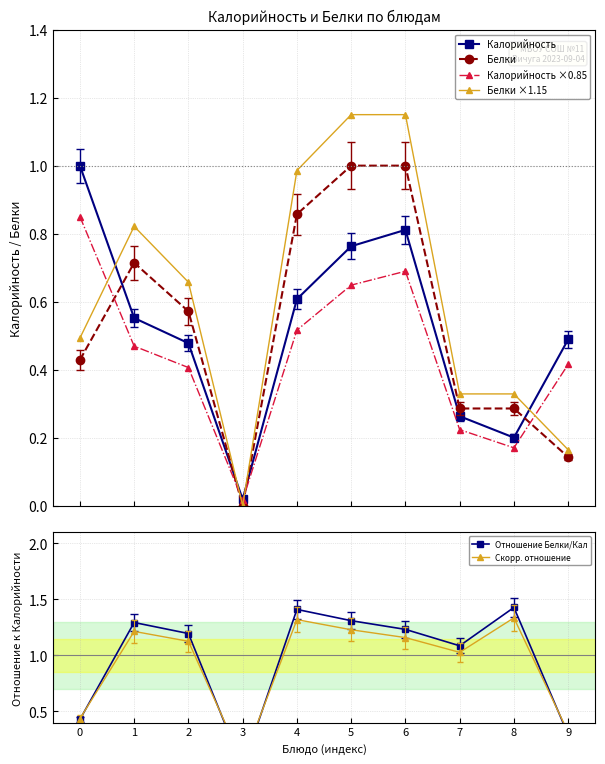

Which category has the lowest value in the Белки series?

3